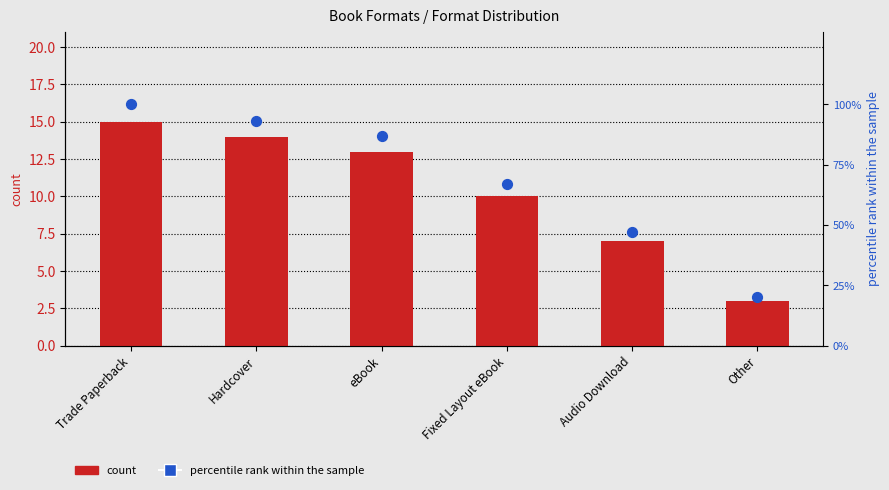

What is the total value across all series at Hardcover?

107